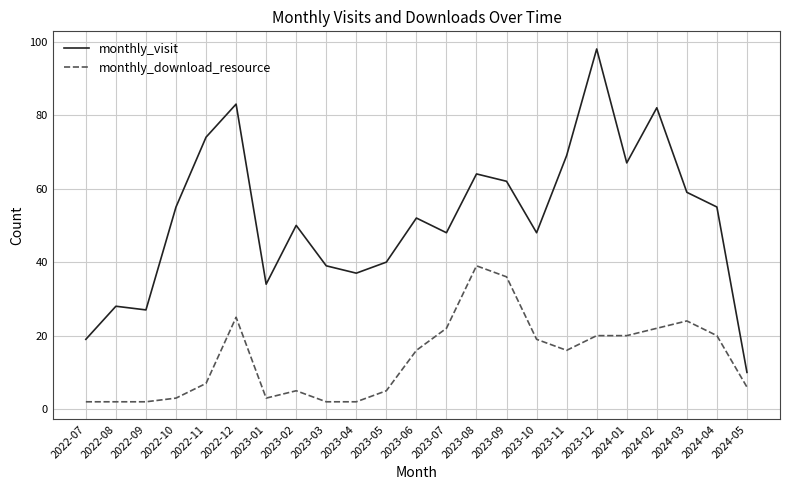

What is the total value across all series at 2023-10?

67